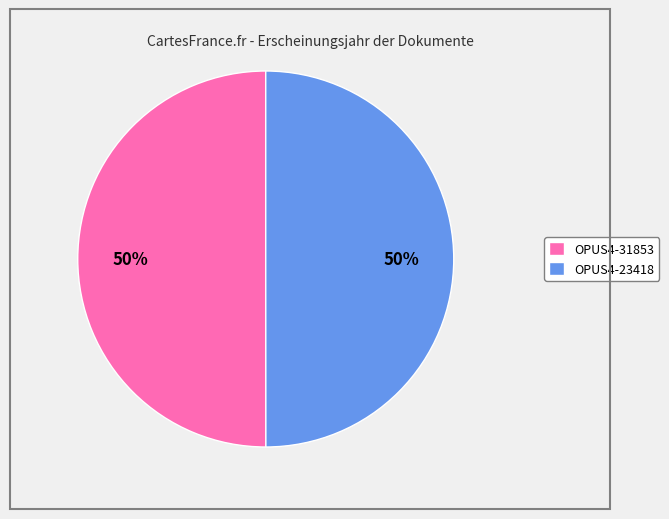

What percentage is the OPUS4-31853 slice, to the nearest percent?

50%